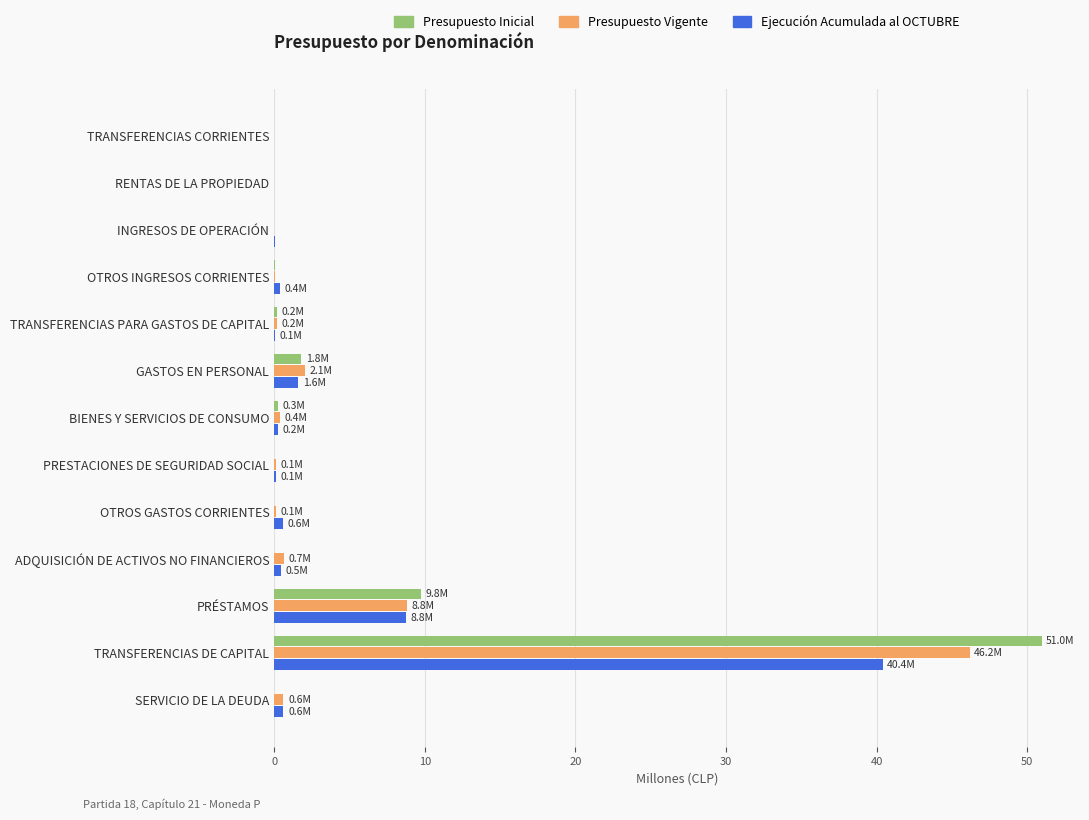

What is the sum of all Ejecución Acumulada al OCTUBRE values?

53.3